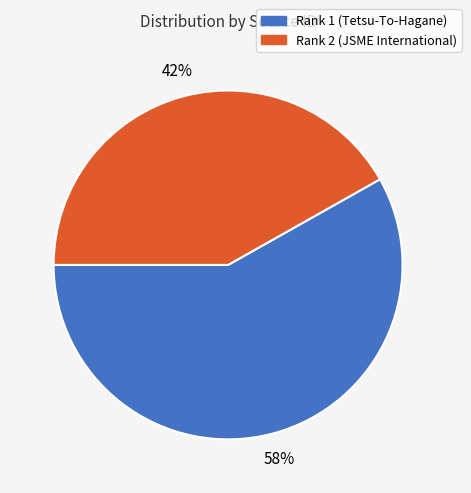

Is Rank 2 (JSME International) the majority of the pie?

No